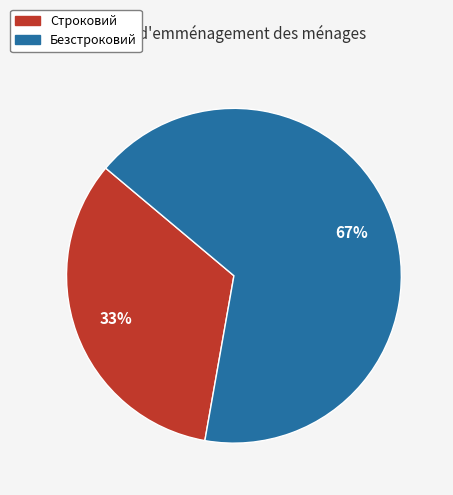

Rank the categories by value from lowest to highest.

Строковий, Безстроковий